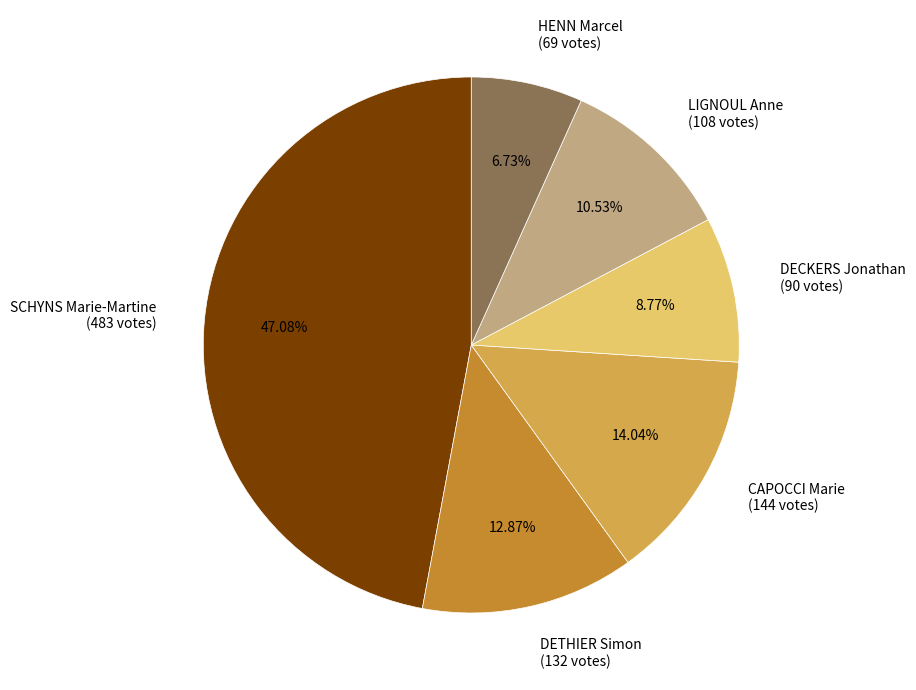

Combined, what portion of the pie is LIGNOUL Anne and CAPOCCI Marie?

24.6%